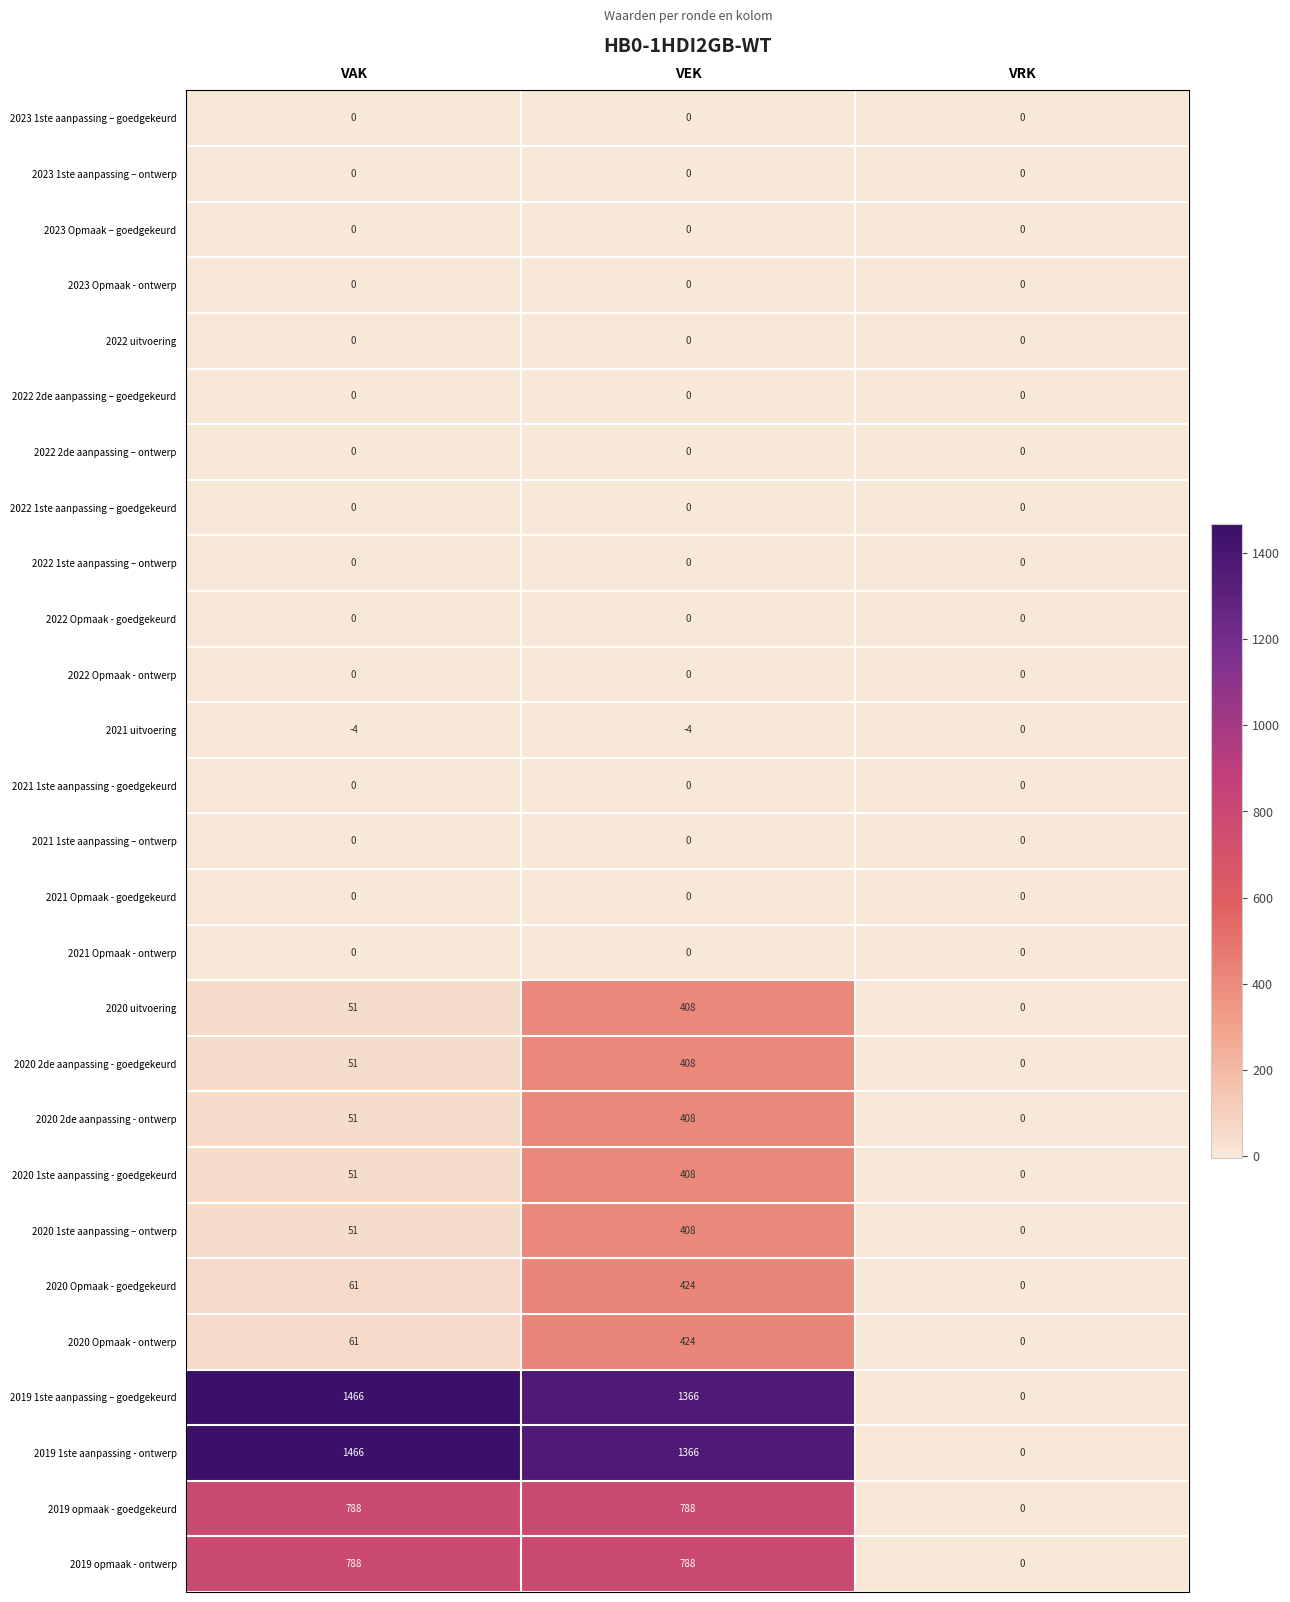

How many negative values does the 2021 uitvoering series have?

2